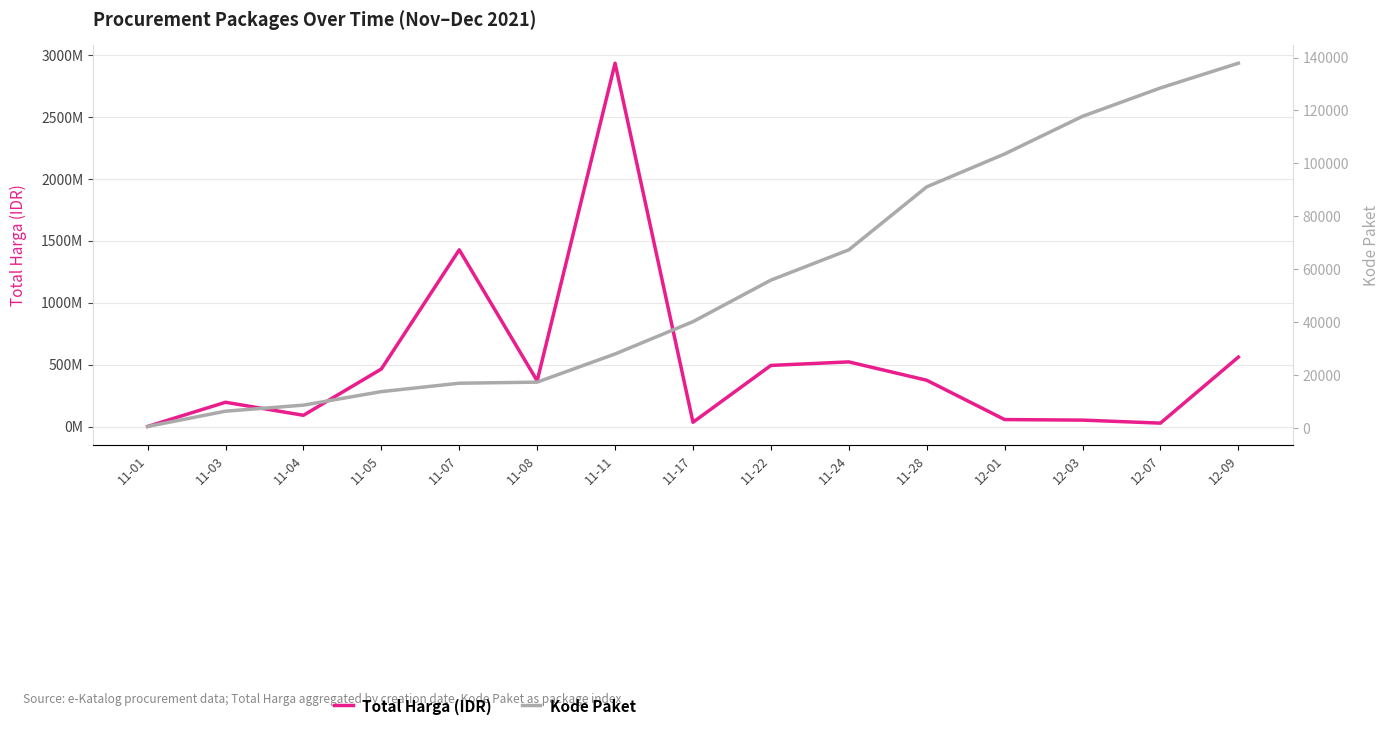

True or false: Kode Paket has more than 0 points higher than both neighbors.

False